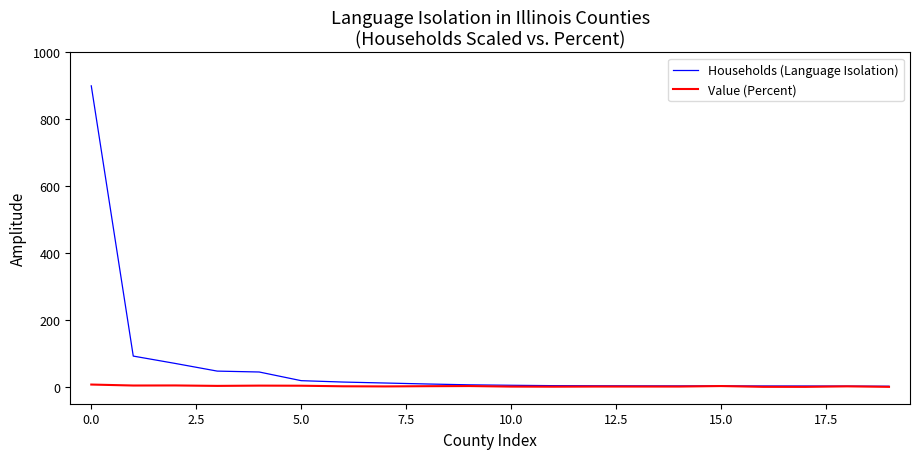

Which series has the largest range (max minus min)?

Households (Language Isolation)